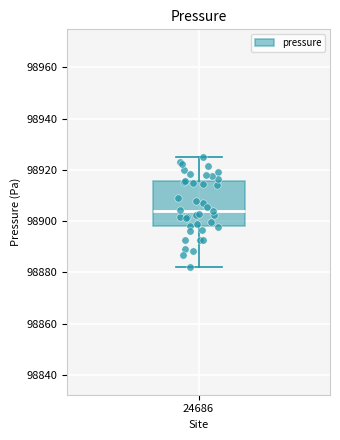

Read this box plot against the y-axis: the position of the median line, the range covered by the box, and the ends of both whiskers. The values are not printed on the chart, so give them approximately, as read against the axis.

median 98904, box 98898 to 98916, whiskers 98882 to 98924